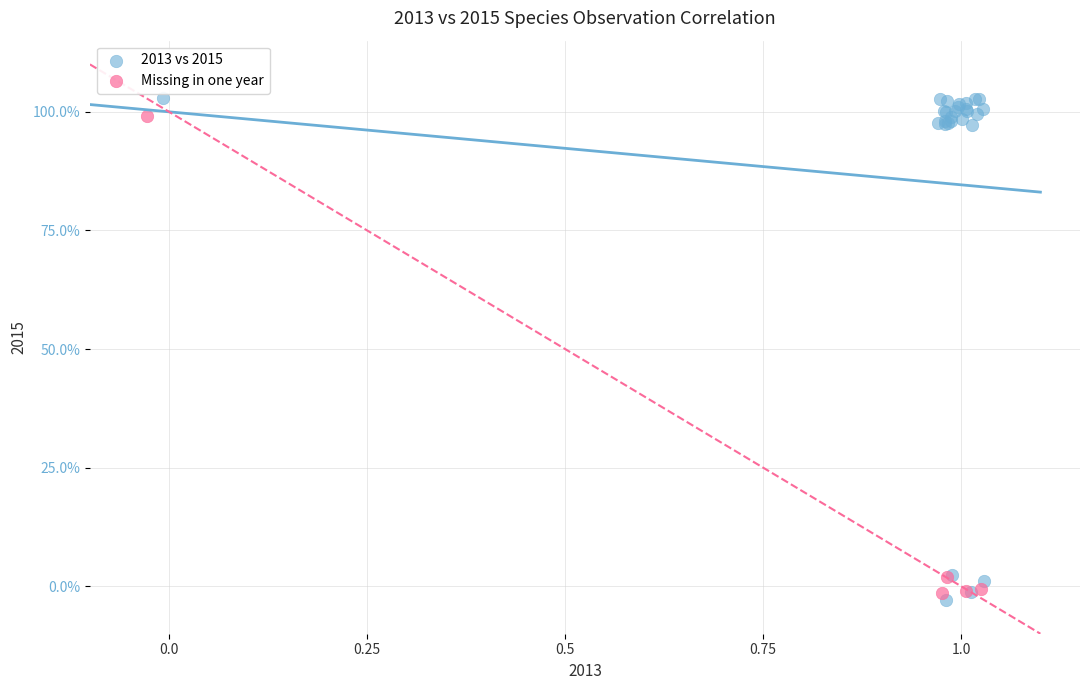

What are all the series names shown in the legend?

2013 vs 2015, Missing in one year